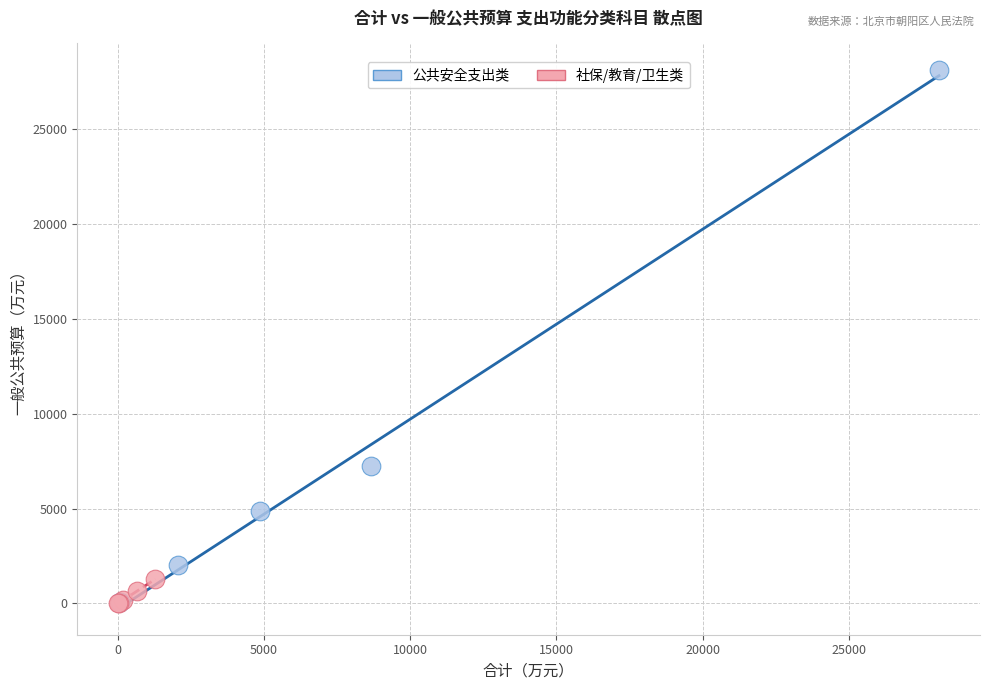

Which series reaches the maximum Y coordinate?

公共安全支出类